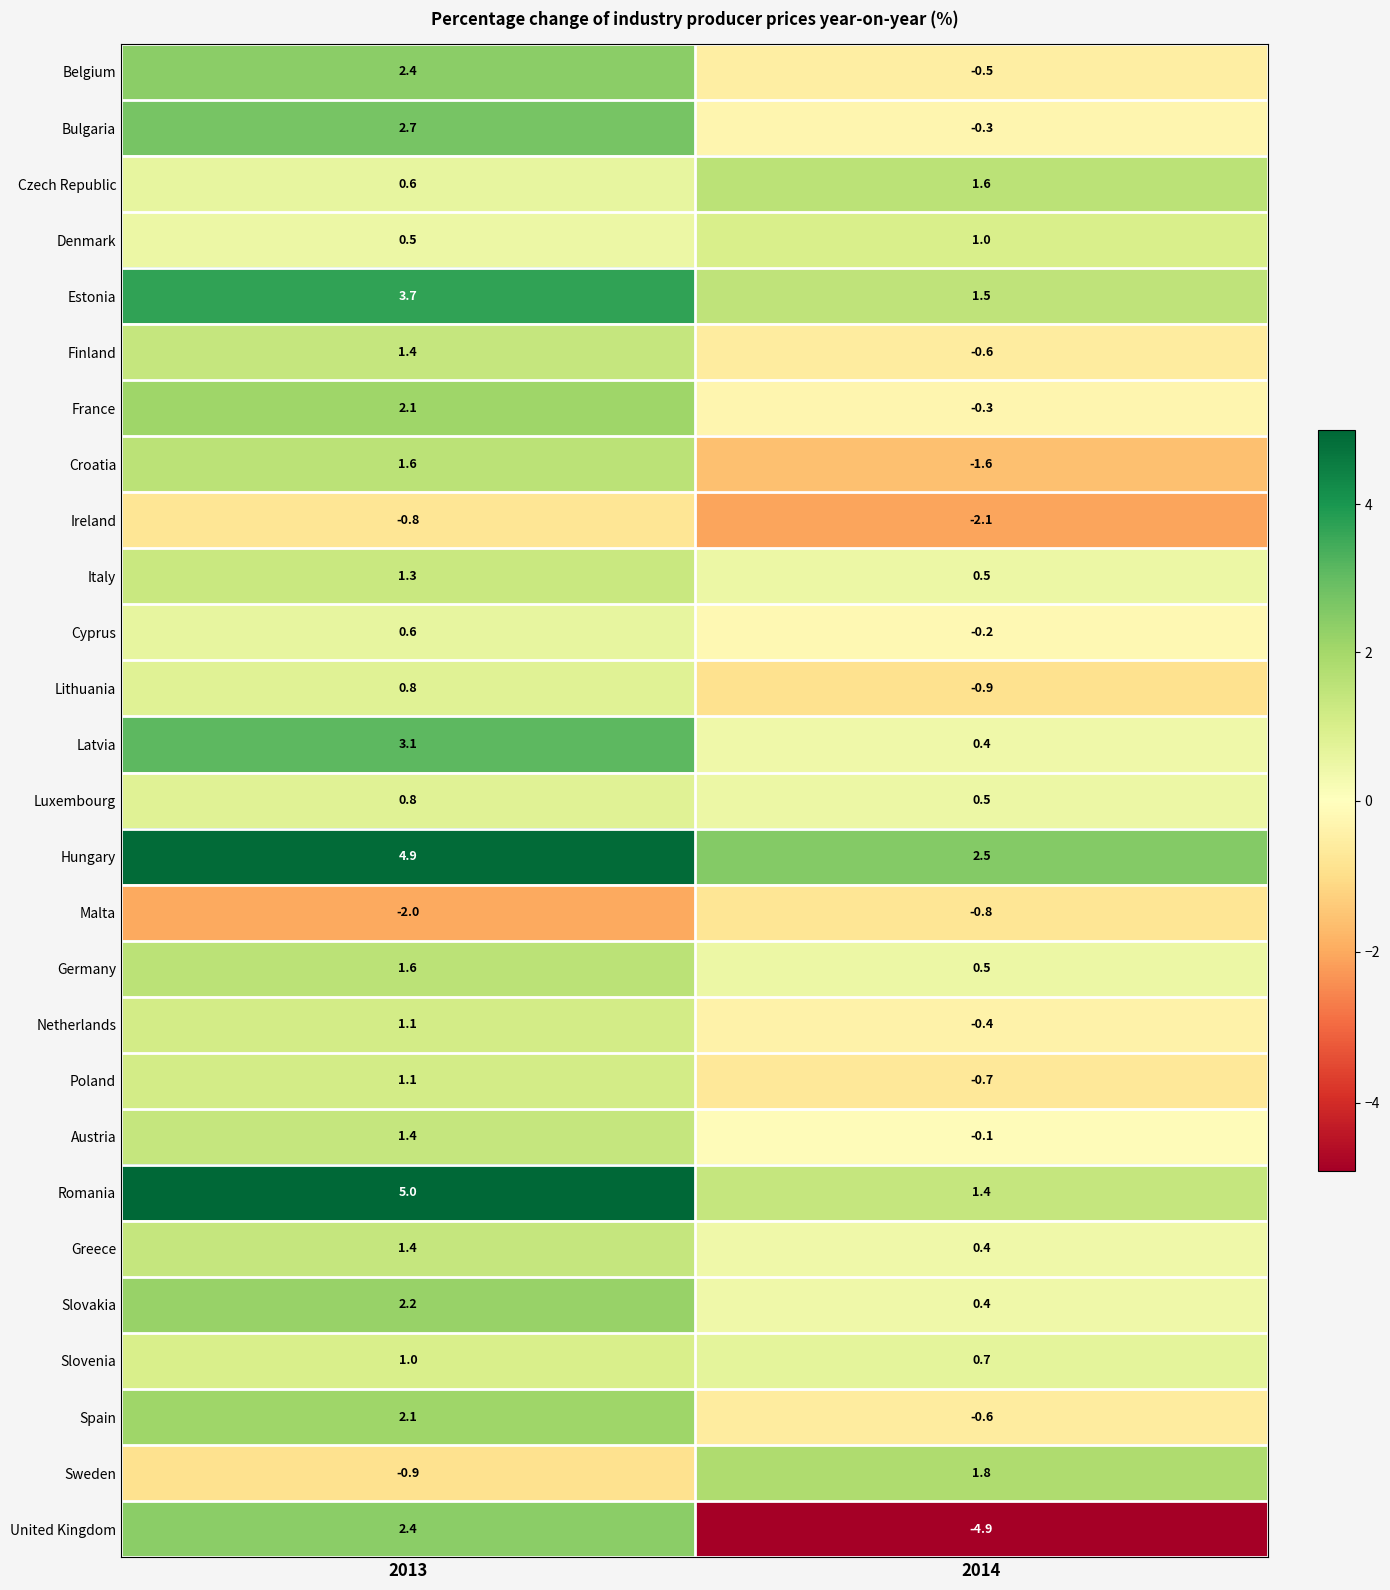

Rank the categories by Ireland value from highest to lowest.

2013, 2014